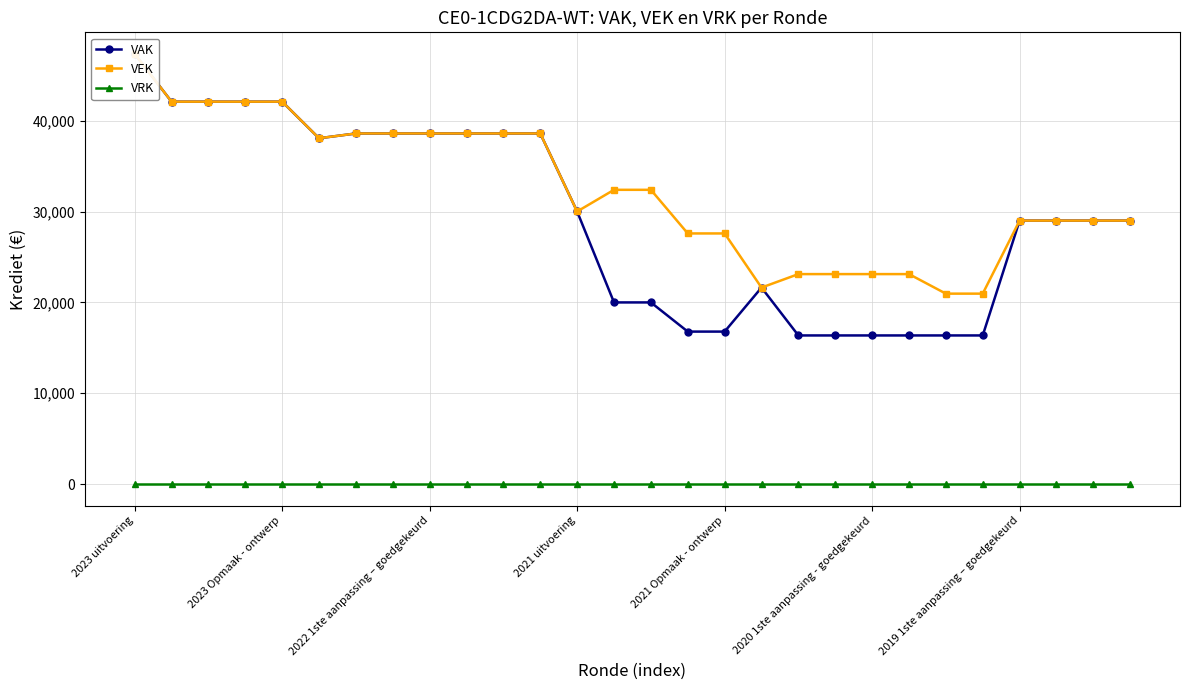

Rank the series by their maximum value, from highest to lowest.

VAK, VEK, VRK